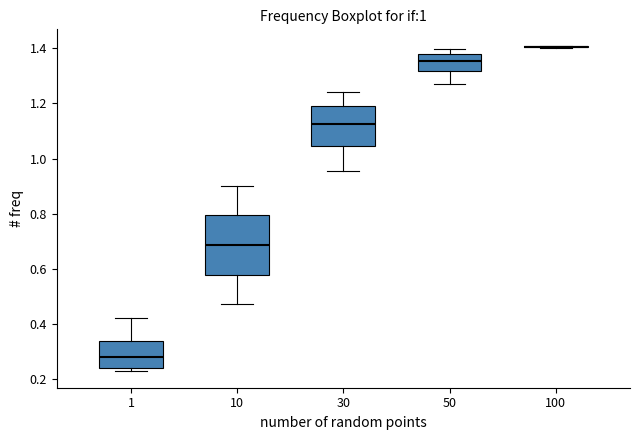

Where is the lower edge of the box at x = 50 on the y-axis? The values are not printed on the chart, so give them approximately, as read against the axis.

1.32